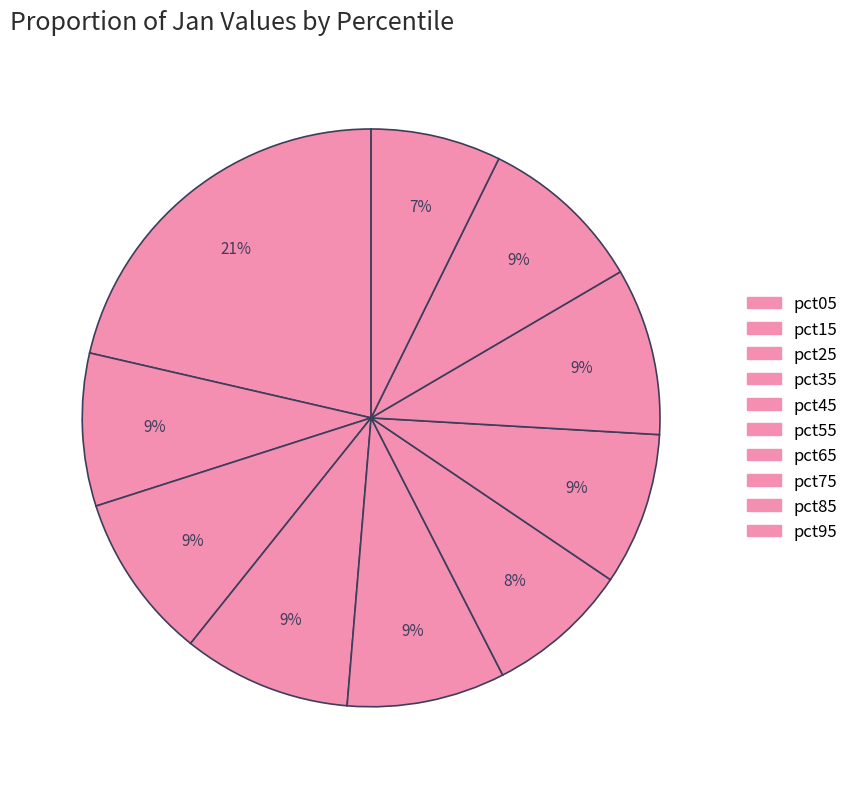

Rank the categories by value from lowest to highest.

pct95, pct55, pct65, pct15, pct45, pct85, pct25, pct75, pct35, pct05